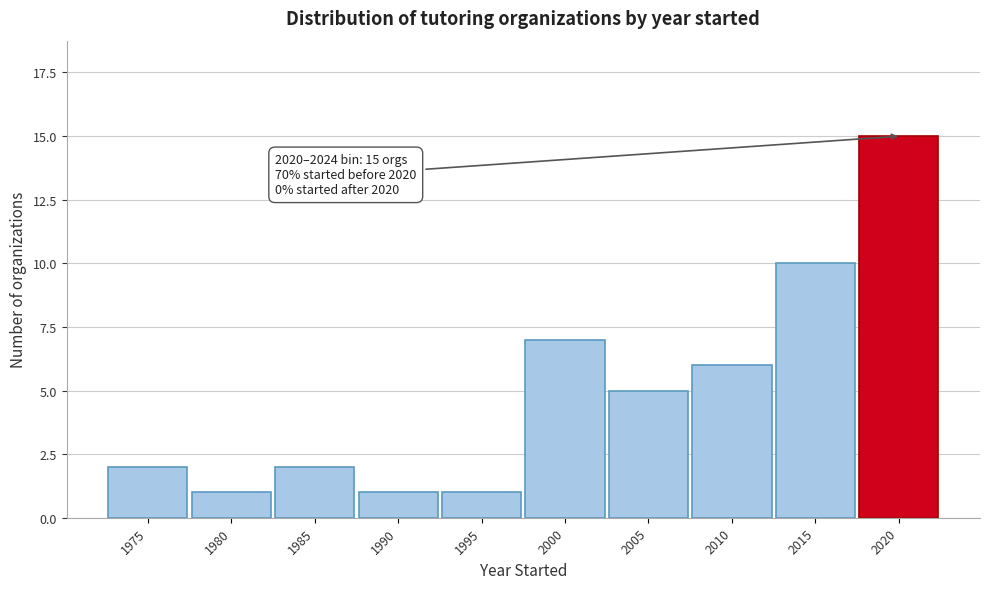

Reading left to right, transcribe all the data shown in this chart.

2	1	2	1	1	7	5	6	10	15